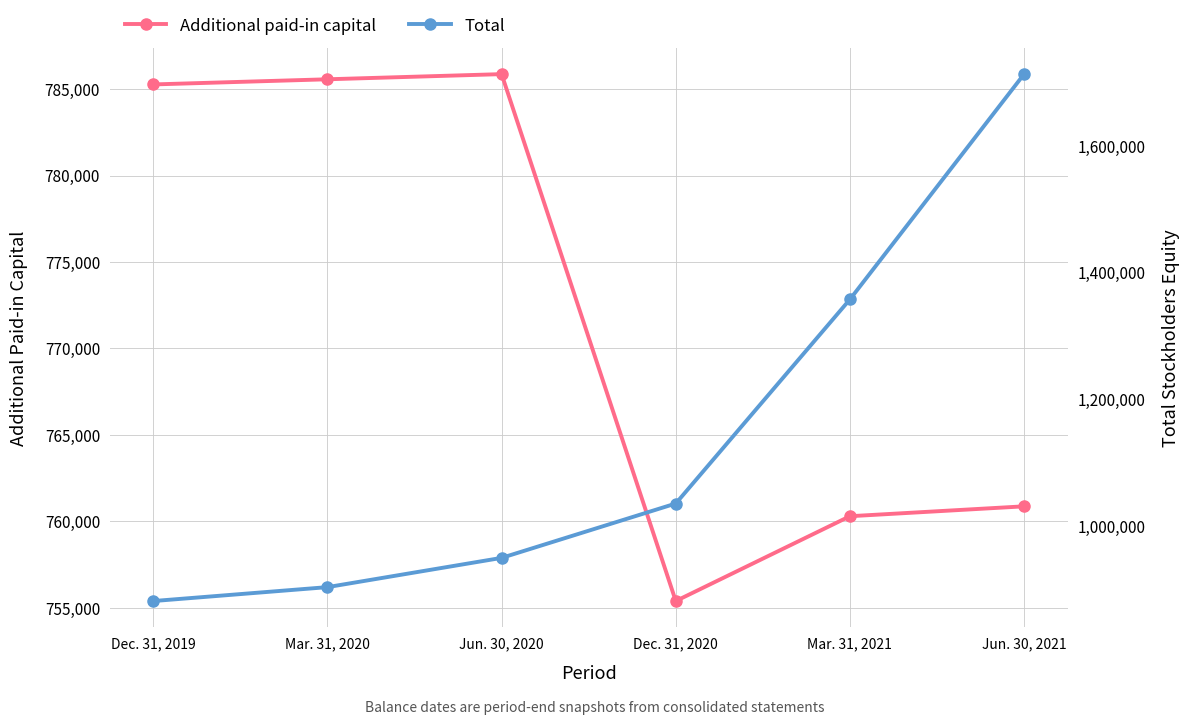

Does the chart have visible grid lines?

Yes